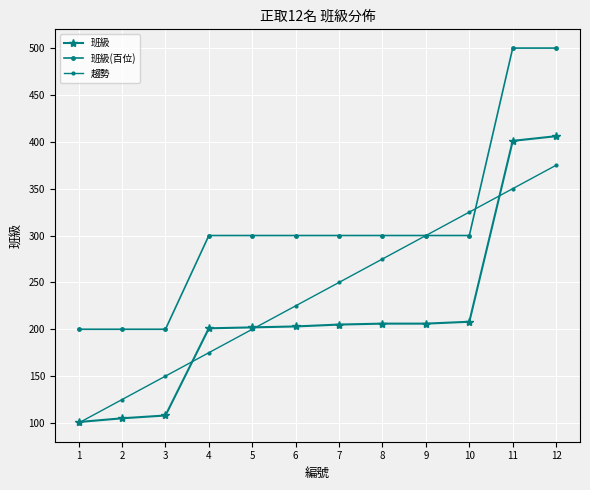

Is this an area chart (filled region under the line)?

No